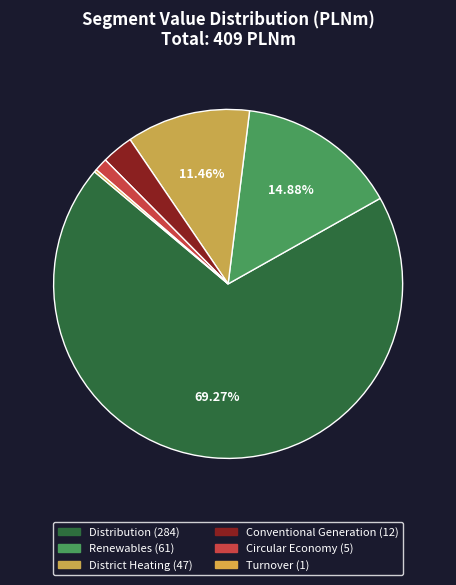

Which category has the smallest portion of the pie?

Turnover